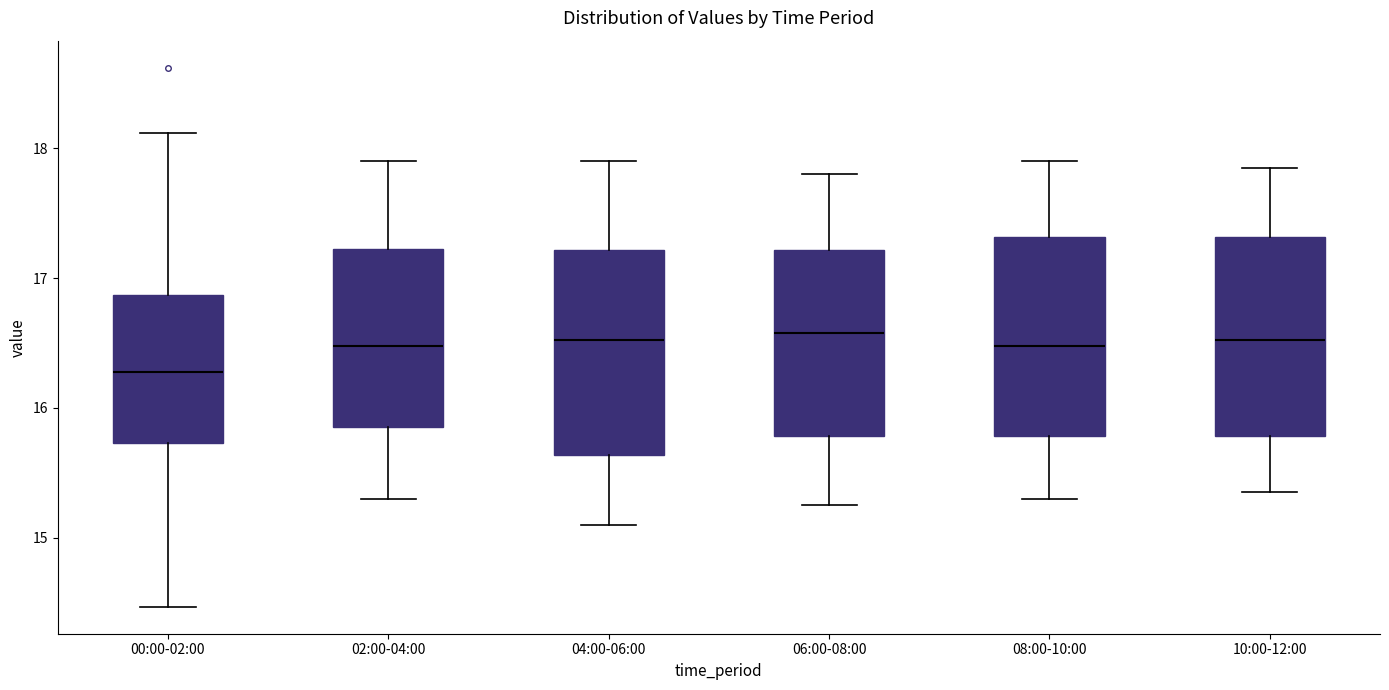

Reading left to right, transcribe this box plot: for each box, give where its median line is, the range the box spans, and where its two whiskers end, as read against the y-axis. The values are not printed on the chart, so give them approximately, as read against the axis.

00:00-02:00: median 16.3, box 15.7 to 16.9, whiskers 14.5 to 18.1
02:00-04:00: median 16.5, box 15.9 to 17.2, whiskers 15.3 to 17.9
04:00-06:00: median 16.5, box 15.6 to 17.2, whiskers 15.1 to 17.9
06:00-08:00: median 16.6, box 15.8 to 17.2, whiskers 15.3 to 17.8
08:00-10:00: median 16.5, box 15.8 to 17.3, whiskers 15.3 to 17.9
10:00-12:00: median 16.5, box 15.8 to 17.3, whiskers 15.4 to 17.9